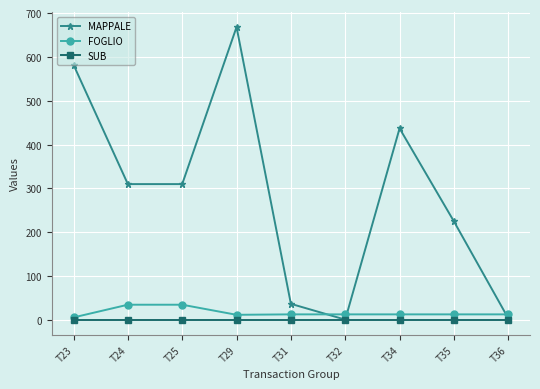

Between T24 and T34, which series saw the biggest shift?

MAPPALE